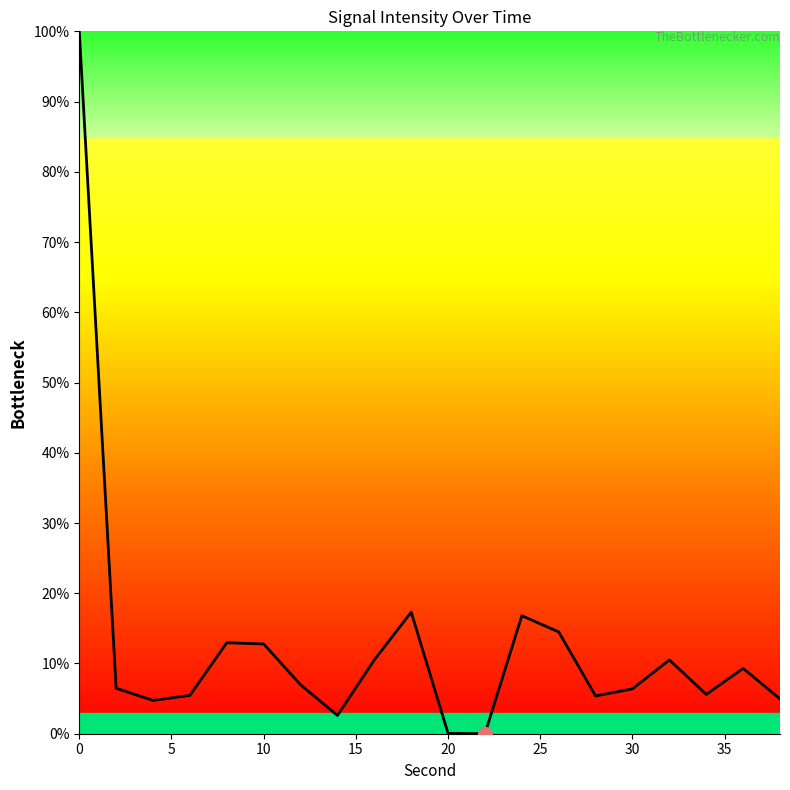

How many lines are shown in the chart?

1